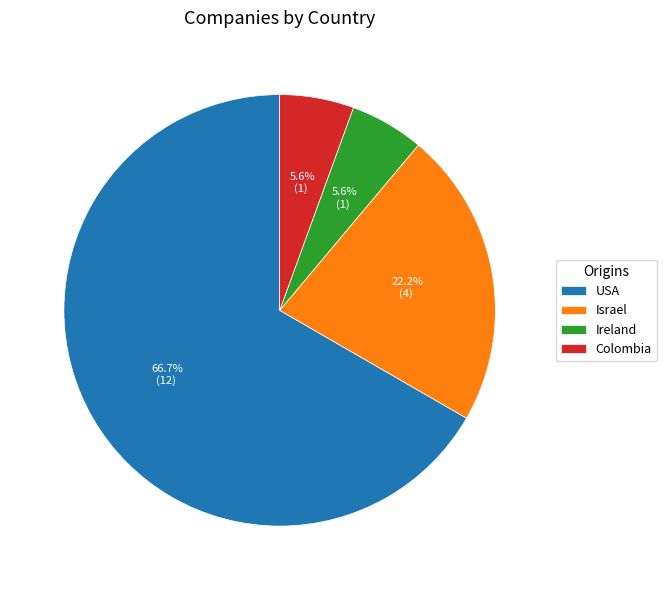

Which has a higher value, Colombia or Israel?

Israel